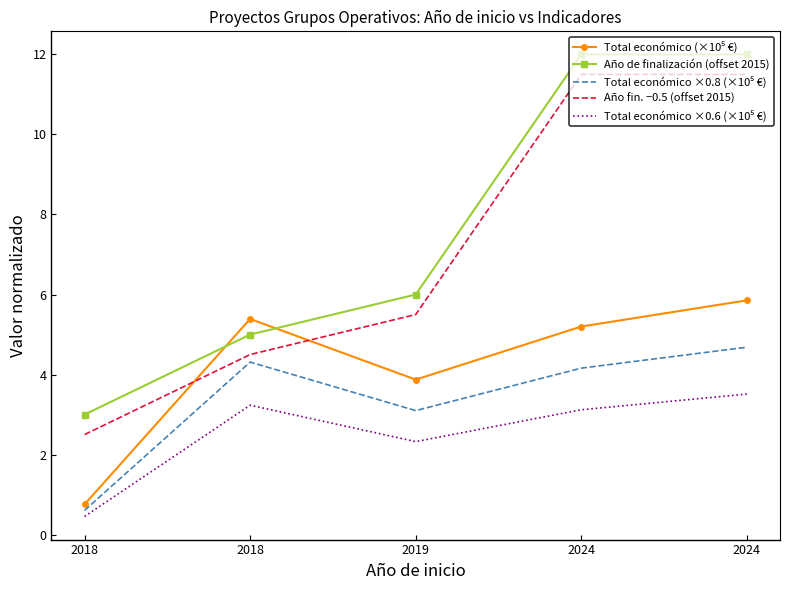

What is the maximum value shown in the chart?

12.0